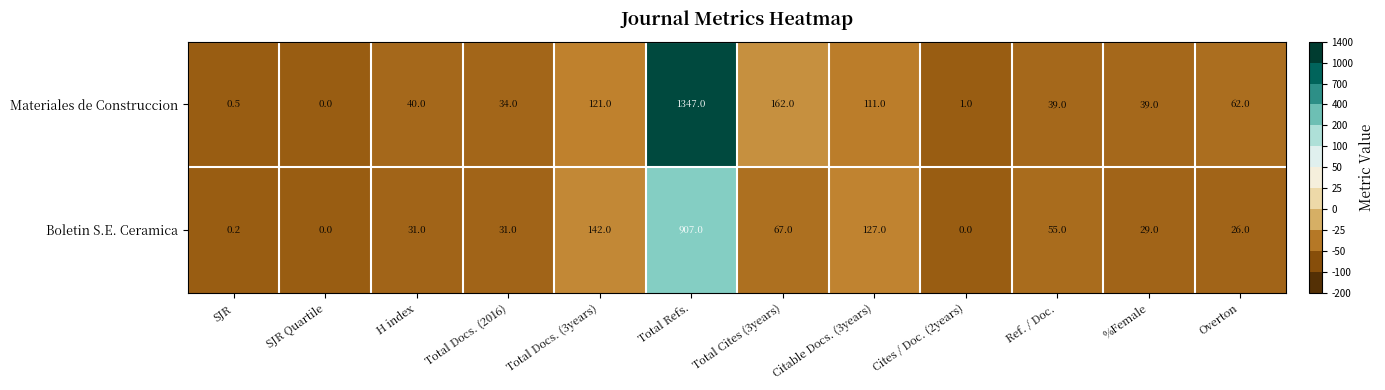

How many distinct data groups are displayed?

2